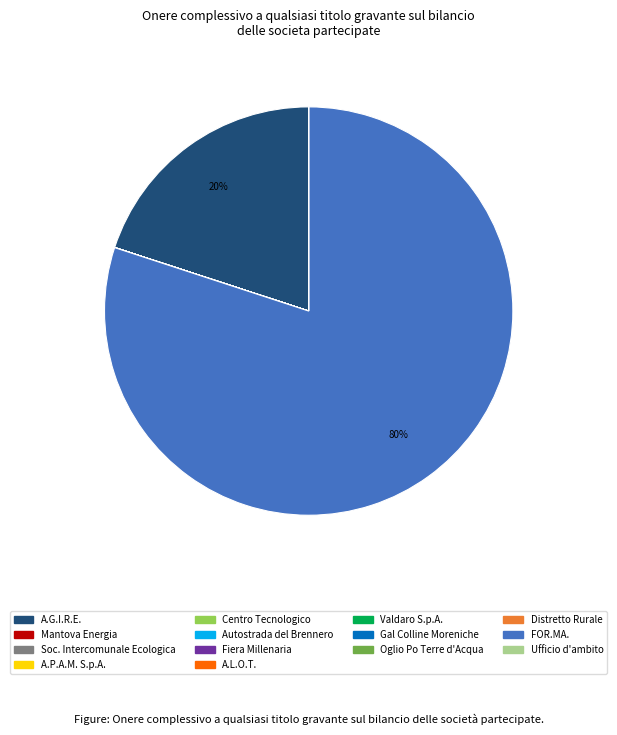

To the nearest percent, what portion does FOR.MA. represent?

80%